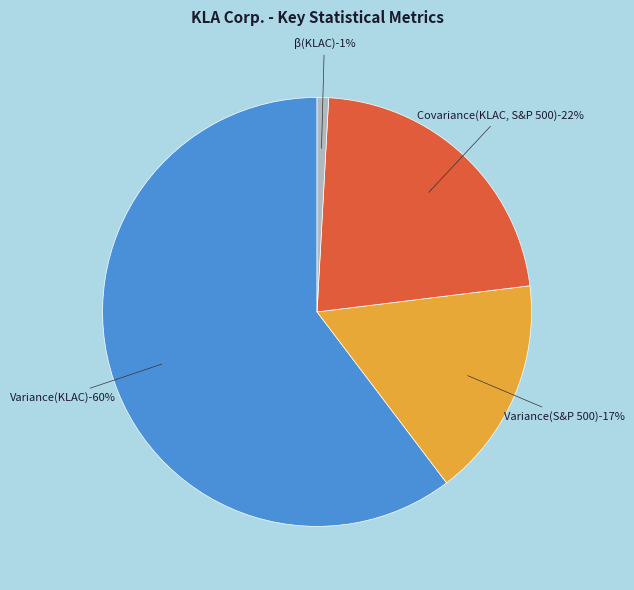

To the nearest percent, what portion does β(KLAC) represent?

1%